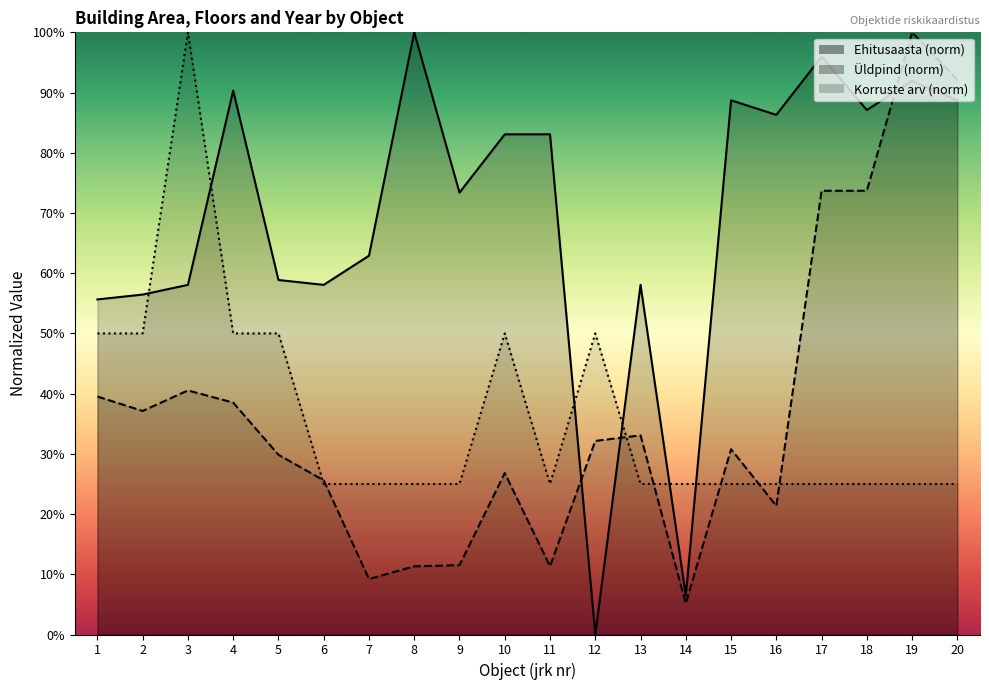

How many intersections are there between Ehitusaasta and Üldpind?

3